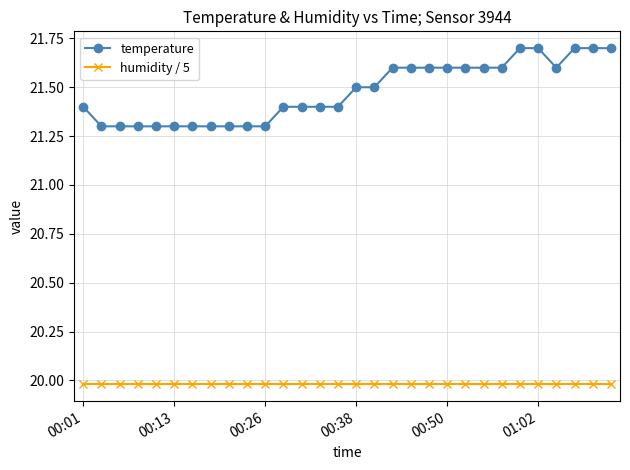

Which series has the largest total across all categories?

temperature